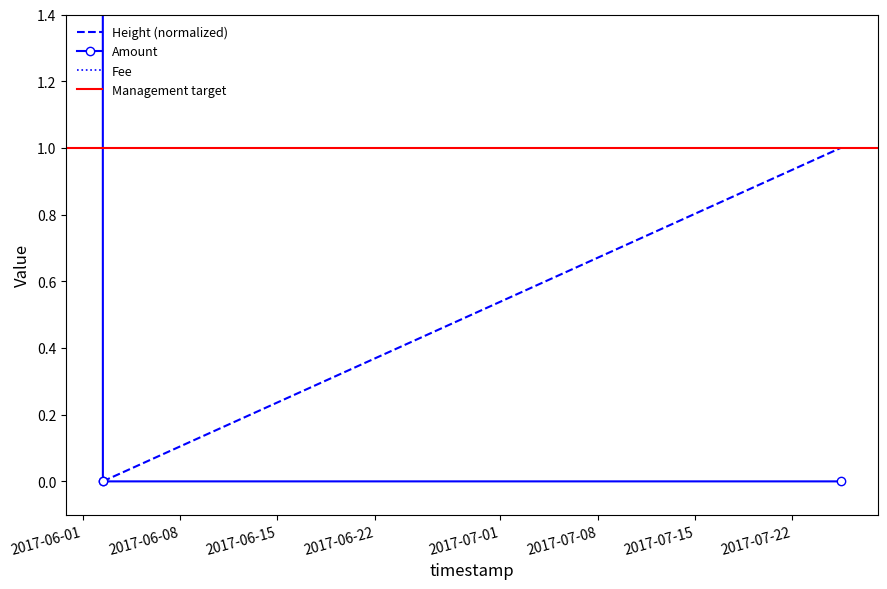

What is the maximum value shown in the chart?

2.0